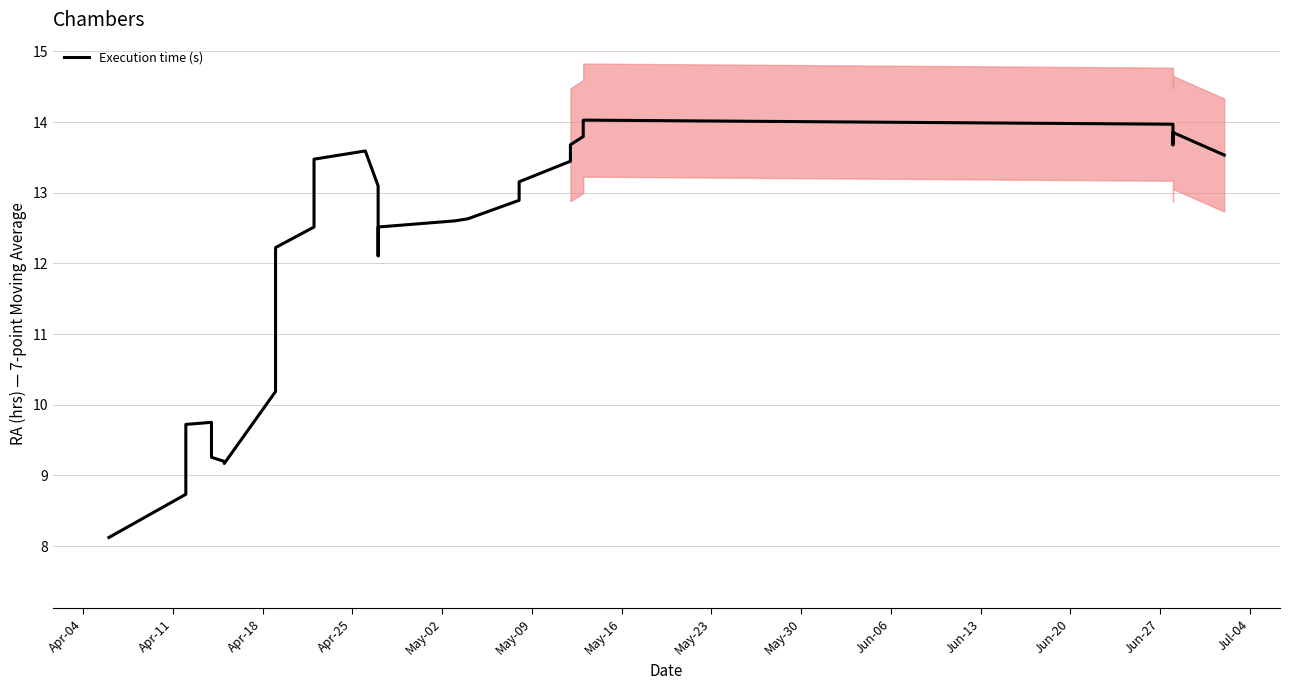

What is the difference between the second highest and second lowest values?

5.2